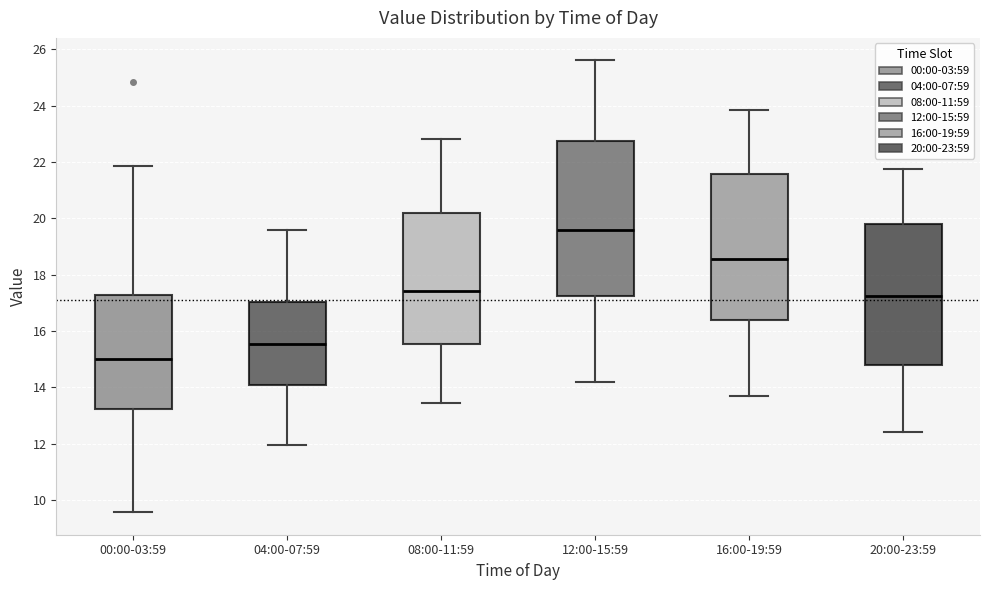

Which box's median line is the highest?

12:00-15:59